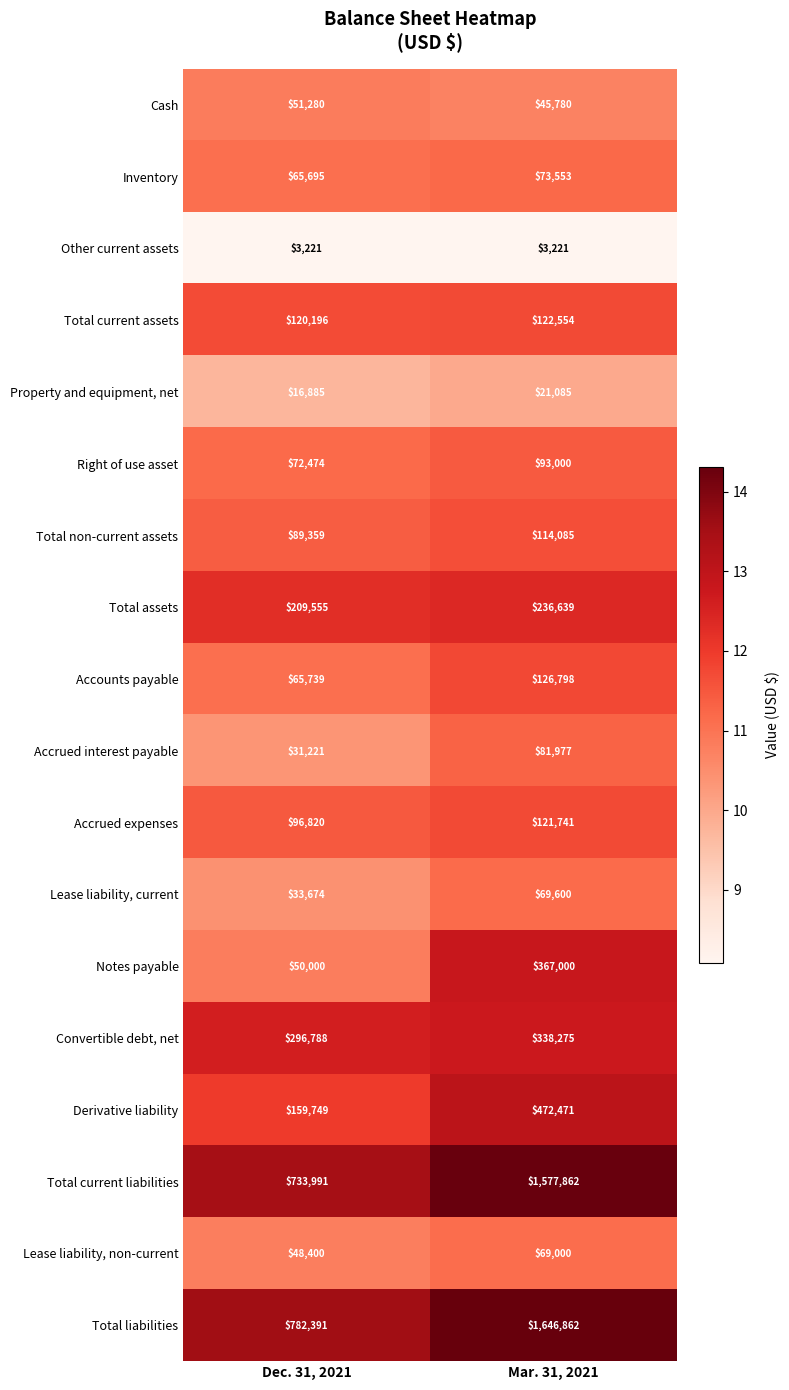

What is the total value across all series at Mar. 31, 2021?

5581503